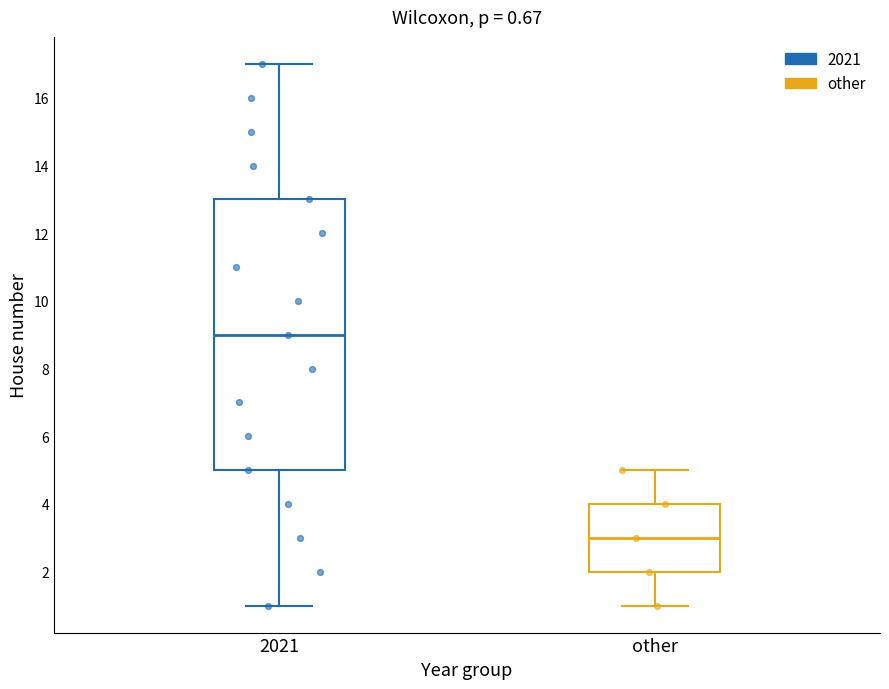

Which box's median line is the highest?

2021